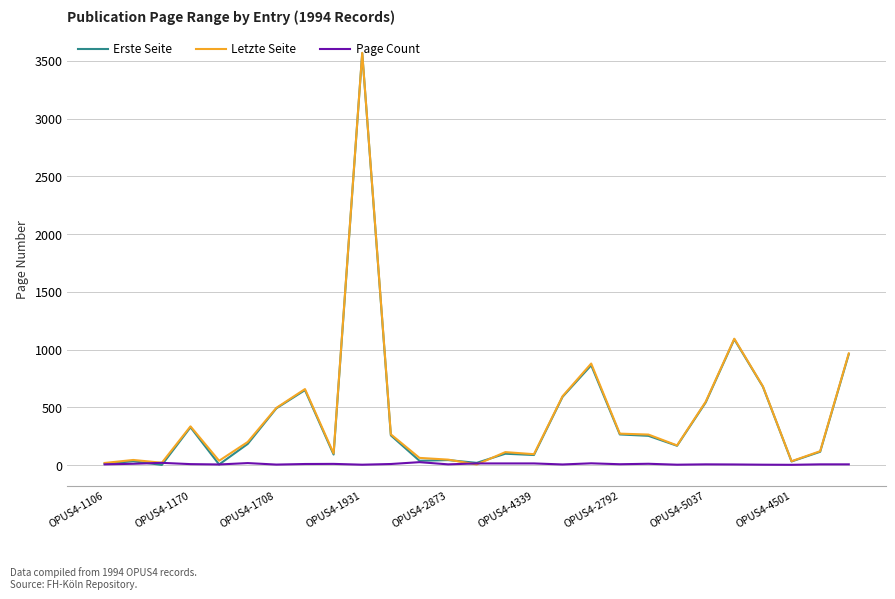

True or false: Erste Seite has more than 1 points higher than both neighbors.

True